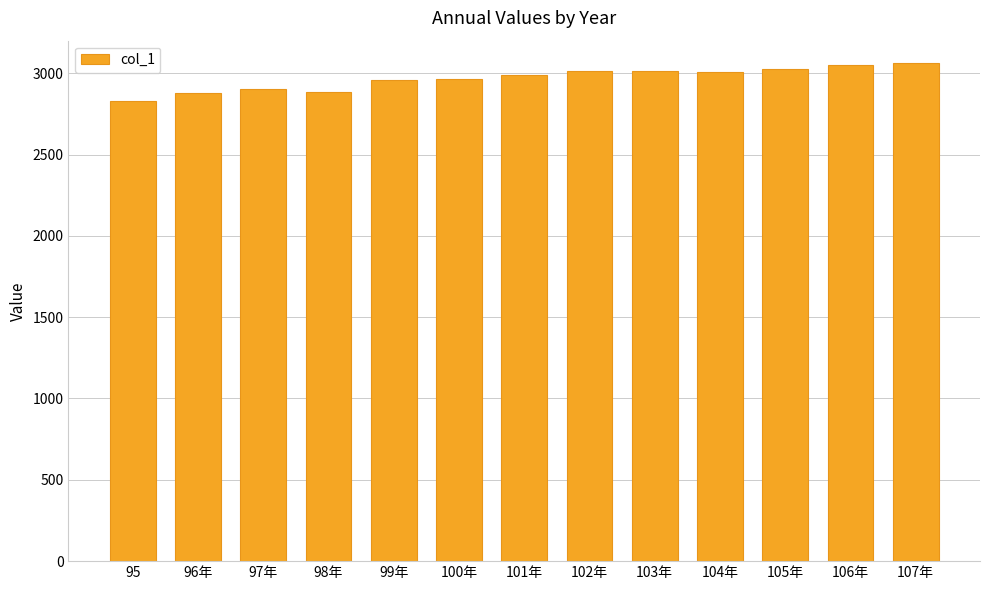

What is the label of the 3rd bar from the left?

97年